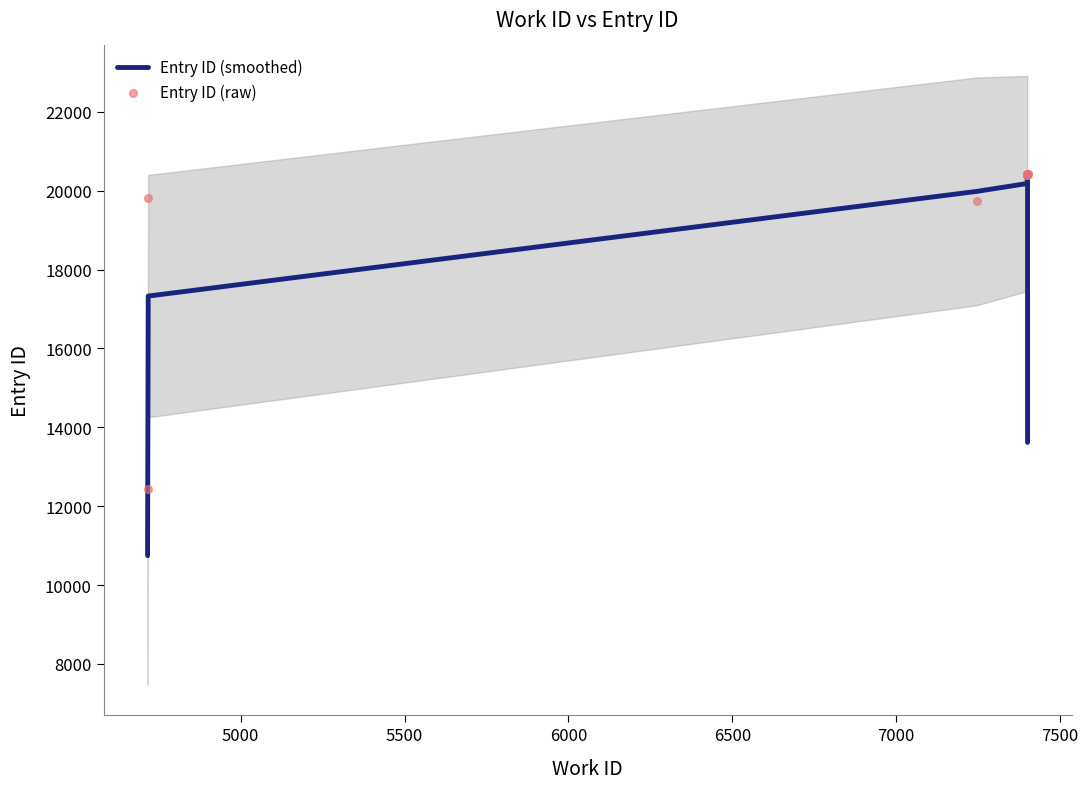

What are all the series names shown in the legend?

Entry ID (smoothed), Entry ID (raw)